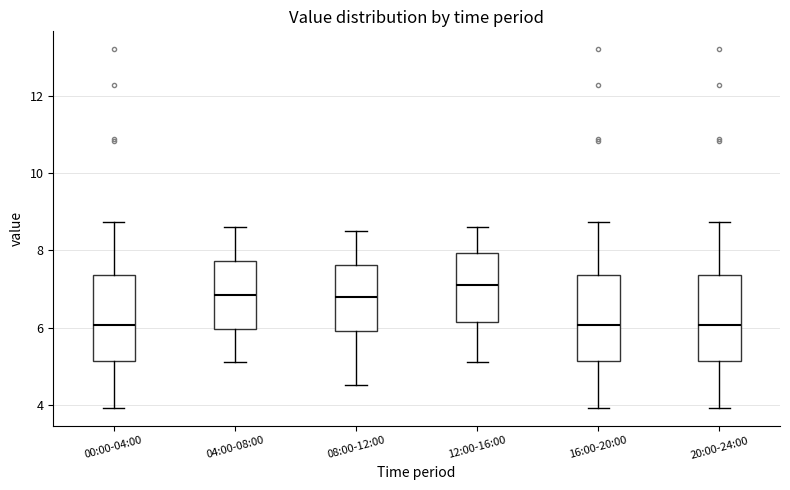

Where is the lower edge of the box for 12:00-16:00 on the y-axis? The values are not printed on the chart, so give them approximately, as read against the axis.

6.2